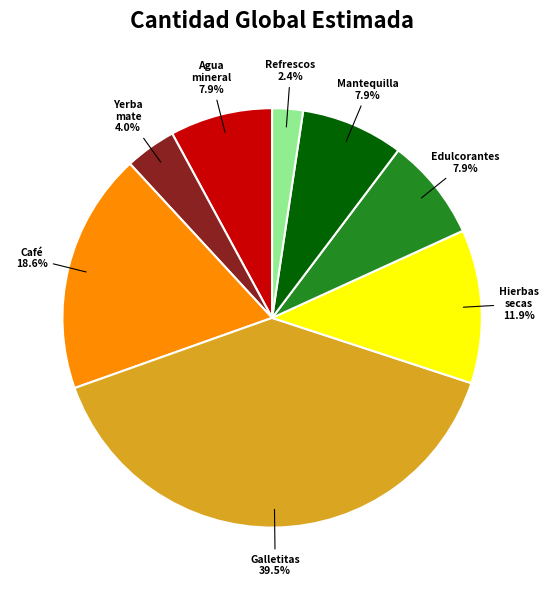

Does any single category account for the majority?

No